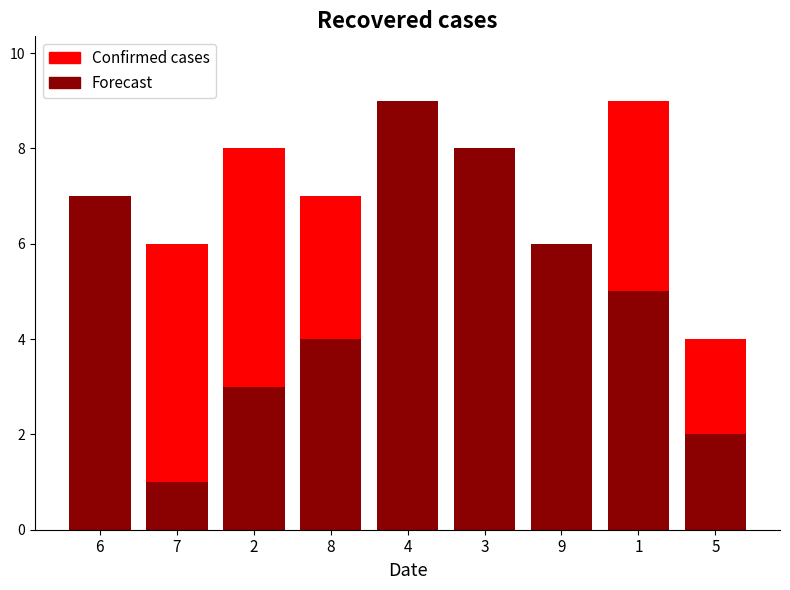

What is the average value of the Forecast series?

5